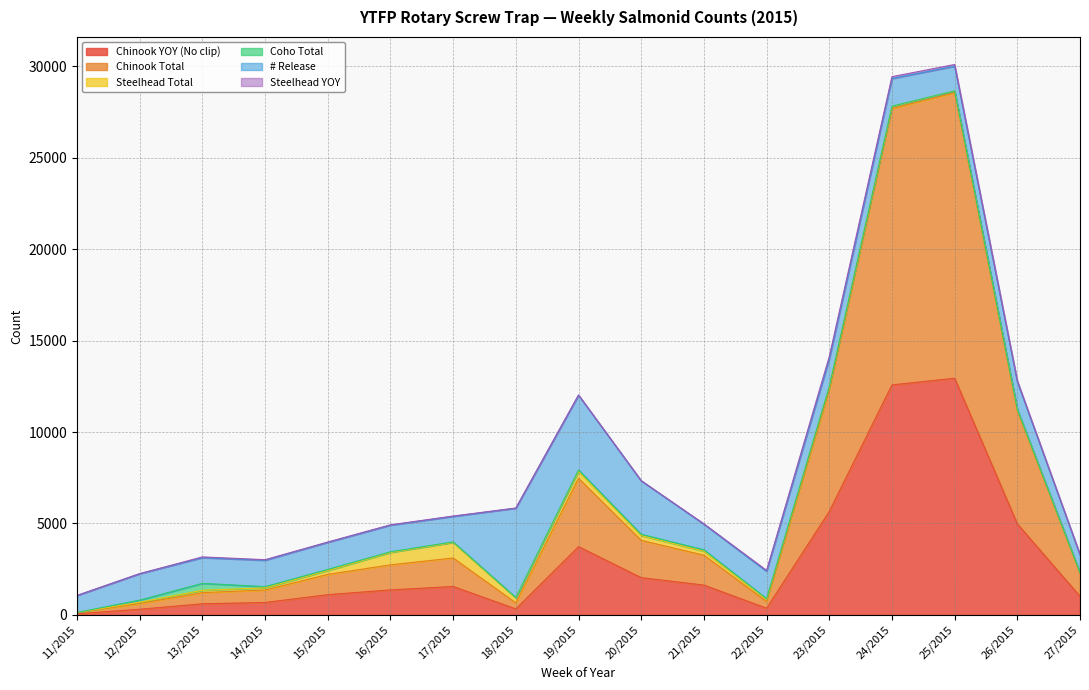

Reading right to left, extract all data points from this chart.

Chinook YOY (No clip): 27/2015=1019	26/2015=4978	25/2015=12940	24/2015=12576	23/2015=5656	22/2015=369	21/2015=1633	20/2015=2039	19/2015=3736	18/2015=330	17/2015=1557	16/2015=1369	15/2015=1109	14/2015=682	13/2015=610	12/2015=313	11/2015=64
Chinook Total: 27/2015=1263	26/2015=6192	25/2015=15609	24/2015=15111	23/2015=6656	22/2015=369	21/2015=1633	20/2015=2039	19/2015=3736	18/2015=330	17/2015=1557	16/2015=1369	15/2015=1109	14/2015=682	13/2015=610	12/2015=313	11/2015=64
Steelhead Total: 27/2015=20	26/2015=57	25/2015=95	24/2015=109	23/2015=161	22/2015=125	21/2015=218	20/2015=267	19/2015=382	18/2015=274	17/2015=851	16/2015=677	15/2015=210	14/2015=119	13/2015=129	12/2015=72	11/2015=8
Coho Total: 27/2015=0	26/2015=5	25/2015=4	24/2015=17	23/2015=11	22/2015=29	21/2015=79	20/2015=64	19/2015=74	18/2015=16	17/2015=29	16/2015=38	15/2015=61	14/2015=64	13/2015=379	12/2015=113	11/2015=1
# Release: 27/2015=989	26/2015=1516	25/2015=1350	24/2015=1510	23/2015=1508	22/2015=1498	21/2015=1401	20/2015=2925	19/2015=4088	18/2015=4889	17/2015=1394	16/2015=1455	15/2015=1484	14/2015=1443	13/2015=1403	12/2015=1444	11/2015=929
Steelhead YOY: 27/2015=20	26/2015=55	25/2015=94	24/2015=102	23/2015=132	22/2015=45	21/2015=18	20/2015=5	19/2015=7	18/2015=4	17/2015=20	16/2015=19	15/2015=12	14/2015=31	13/2015=42	12/2015=3	11/2015=0